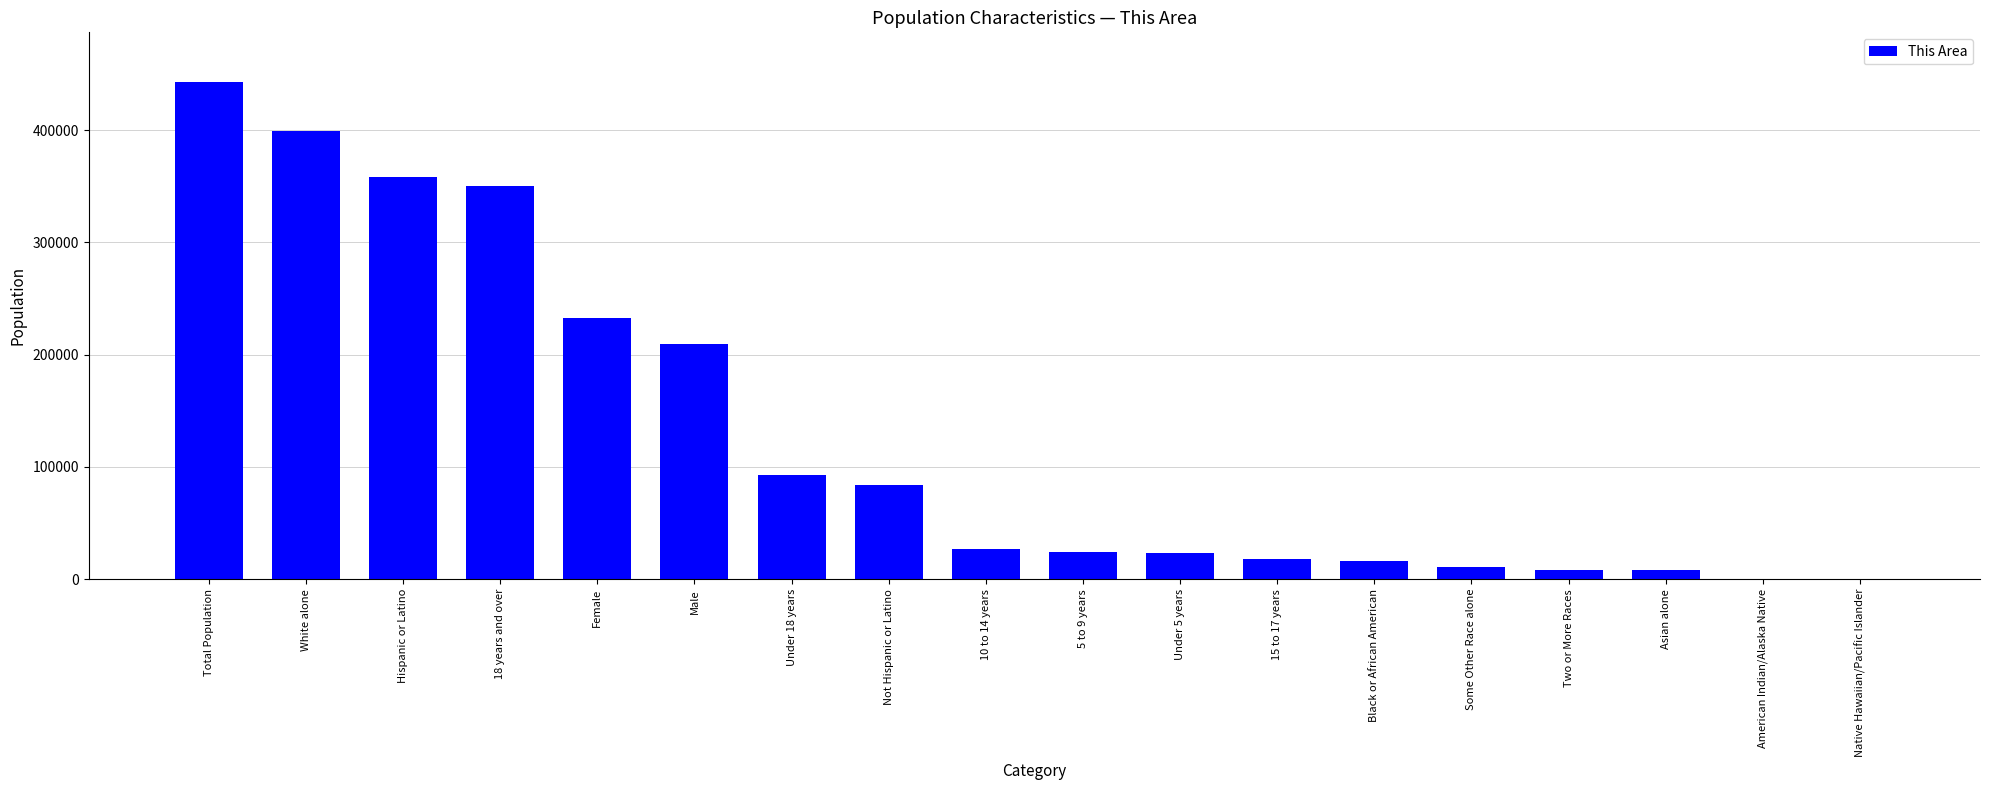

Which label corresponds to the largest value in the chart?

Total Population